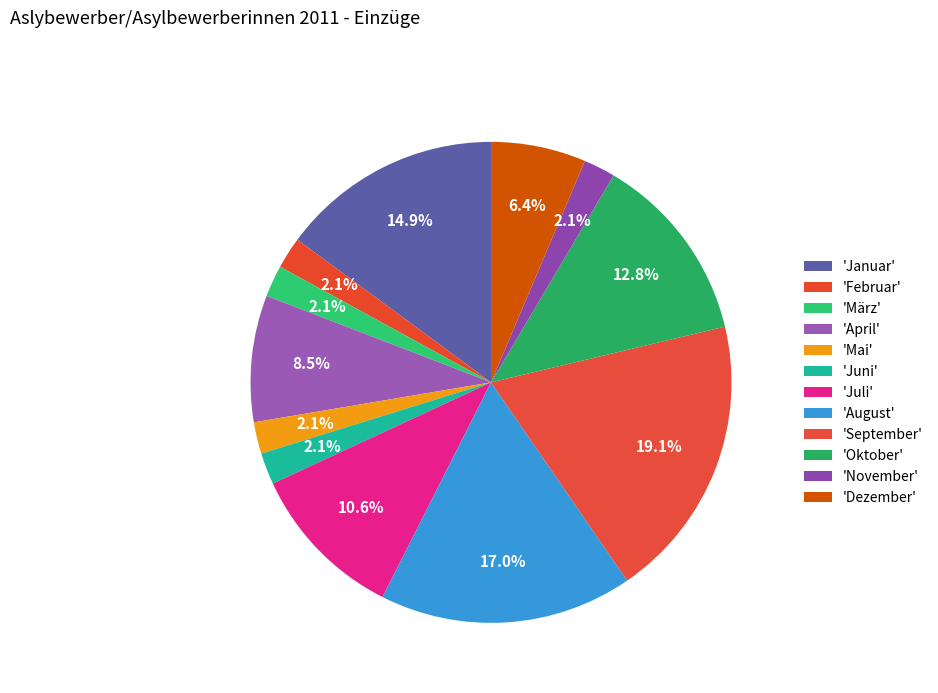

To the nearest percent, what is the difference between the largest and smallest slice percentages?

17%